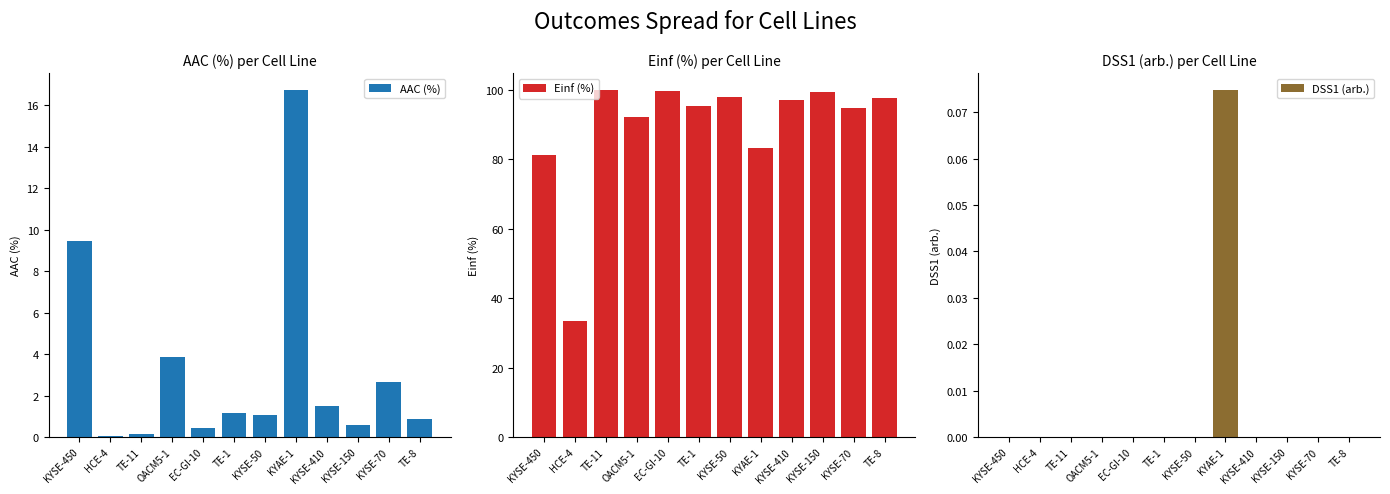

True or false: DSS1 (arb.) has a value of 0.0 at TE-1.

True